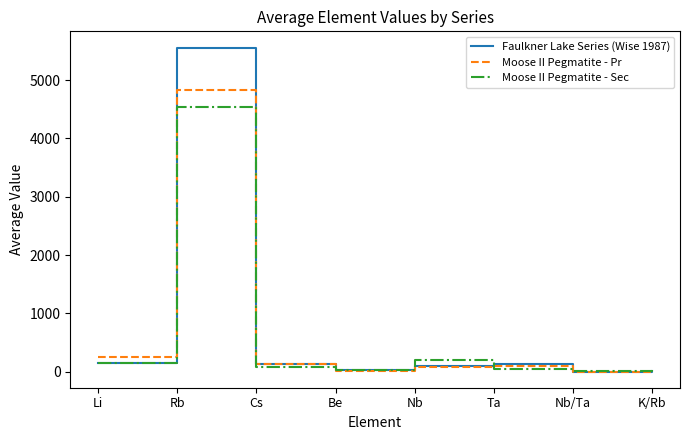

True or false: Moose II Pegmatite - Sec and Faulkner Lake Series (Wise 1987) cross at least once.

True